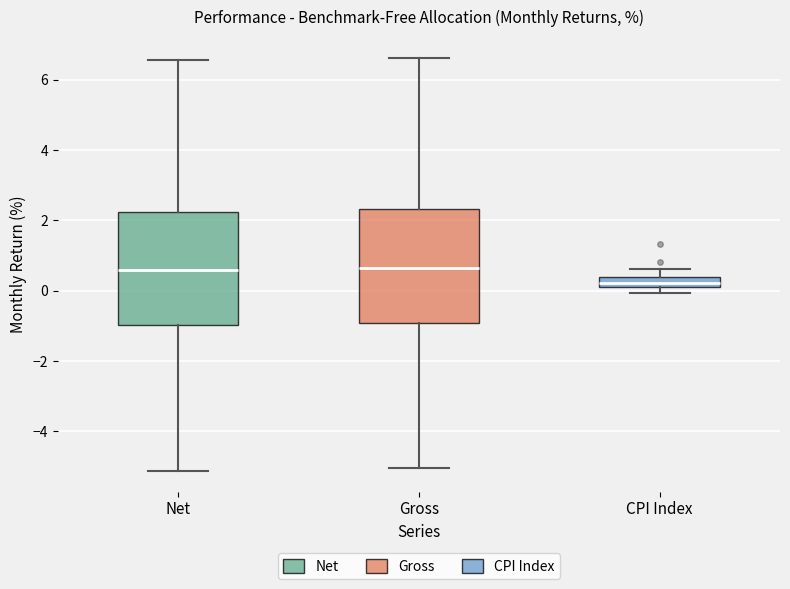

Which box has the lowest median line?

CPI Index